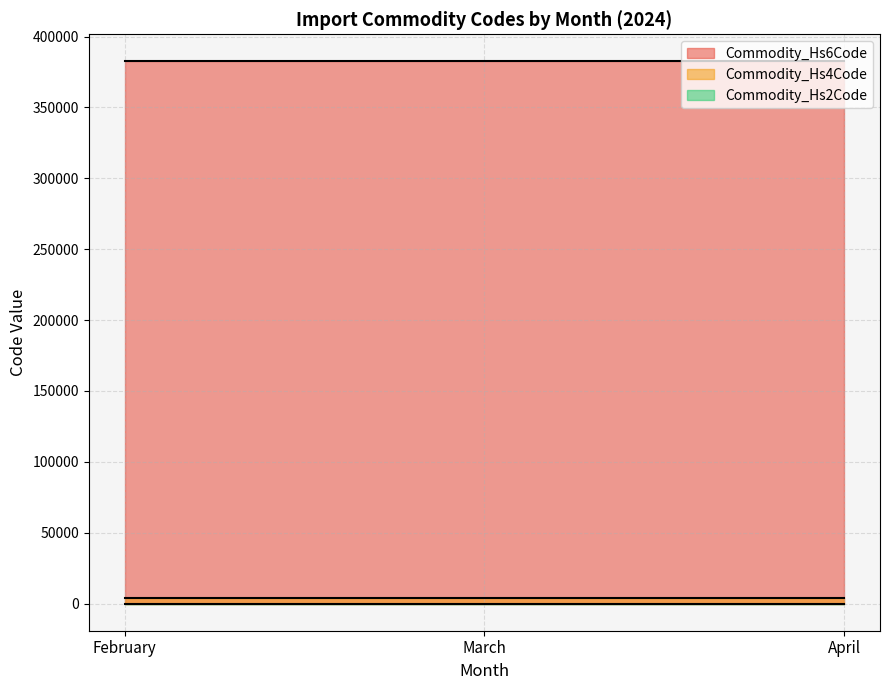

What is the approximate value of Commodity_Hs2Code at April, to the nearest 5?

40